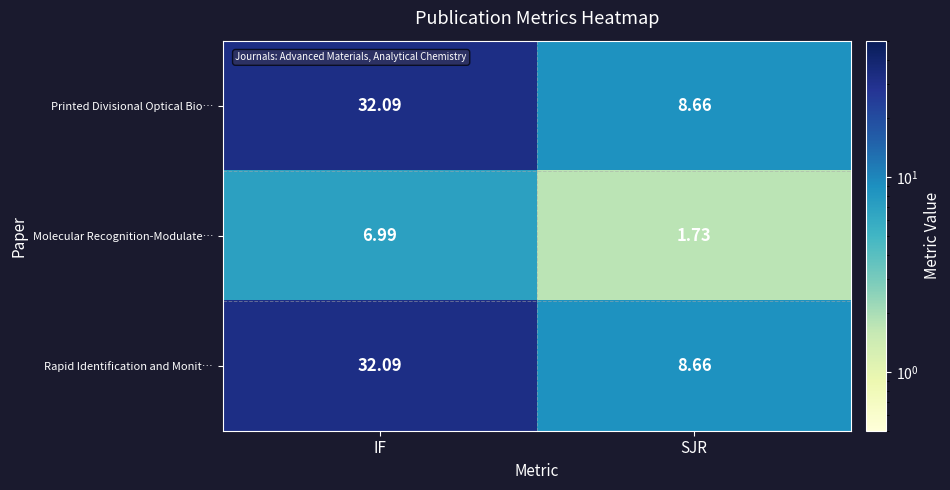

Rank the categories by Rapid Identification and Monit… value from highest to lowest.

IF, SJR